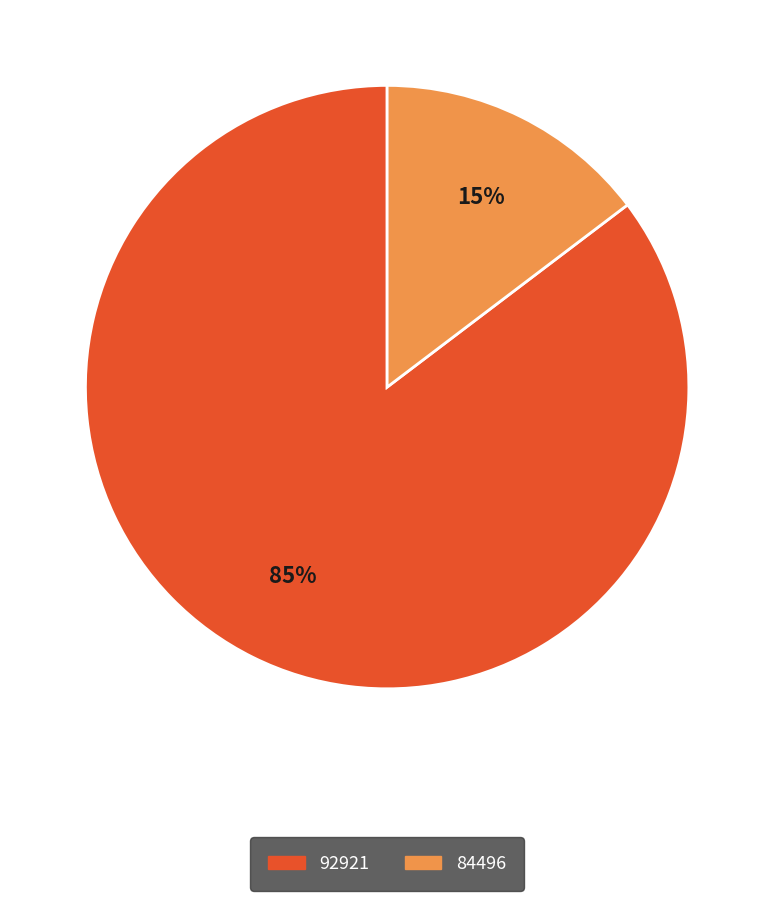

Between 84496 and 92921, which is larger?

92921